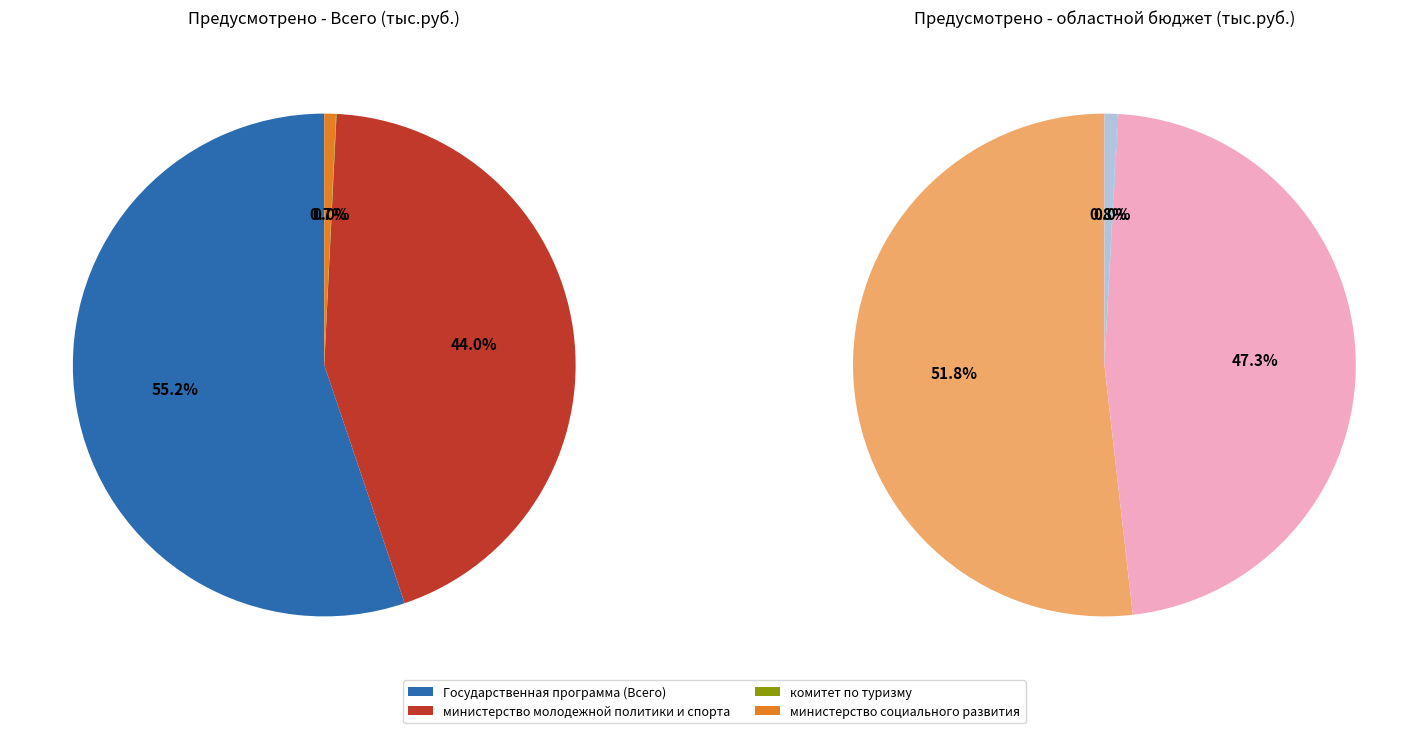

Which category accounts for the majority?

Государственная программа (Всего)